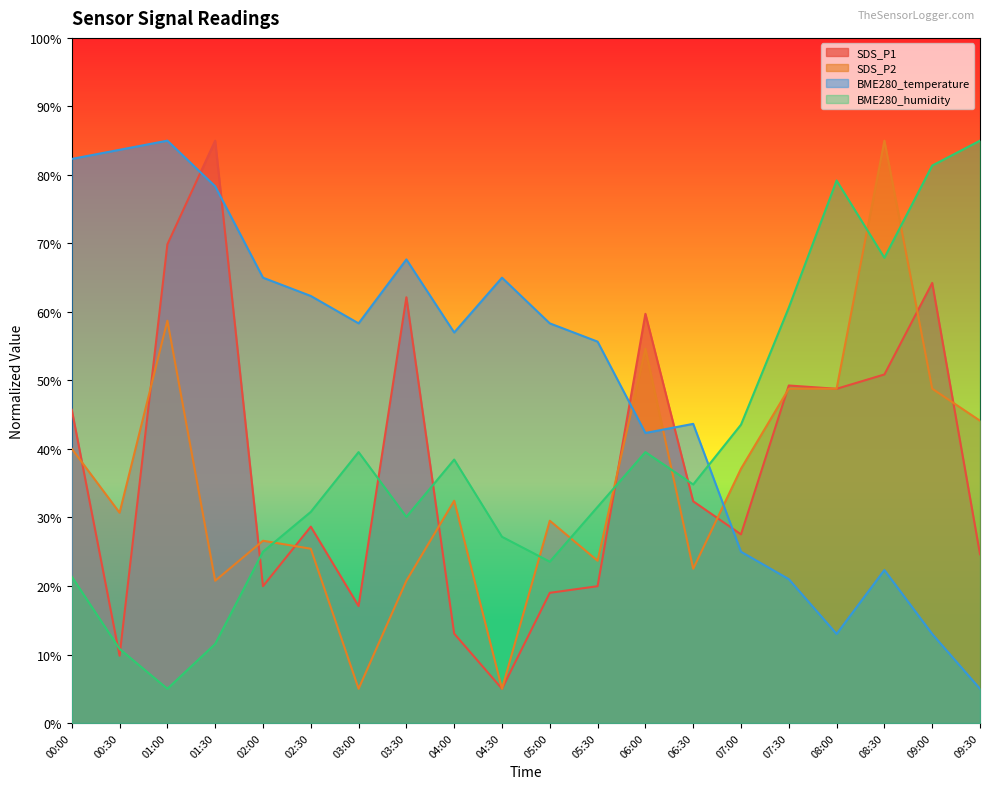

How many series are shown in this chart?

4